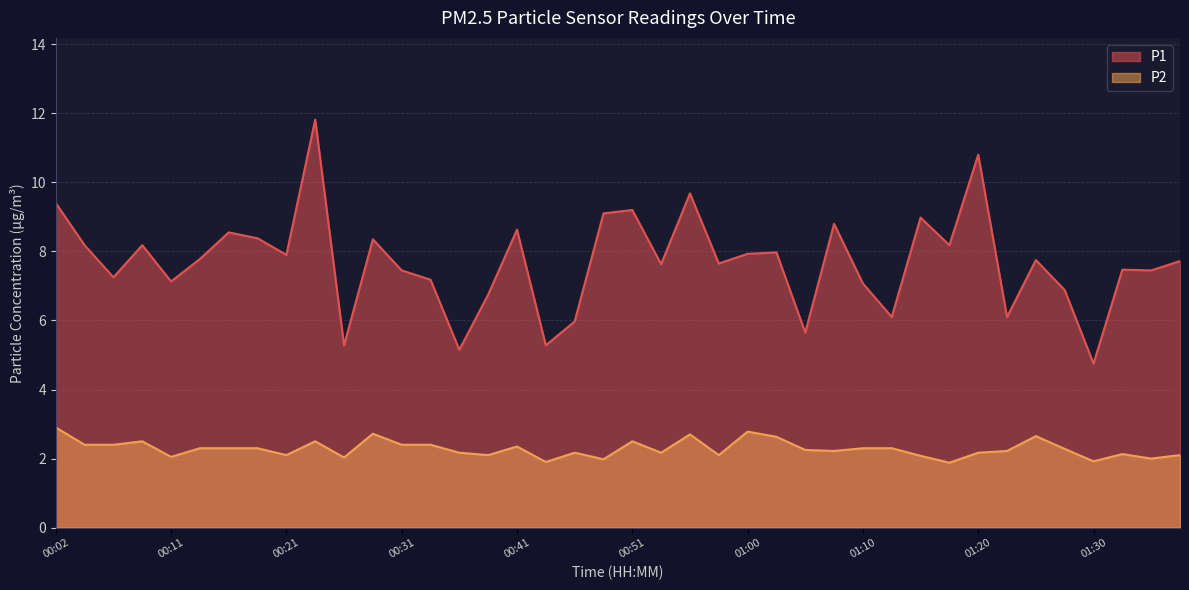

What position from the right is 01:27?

5